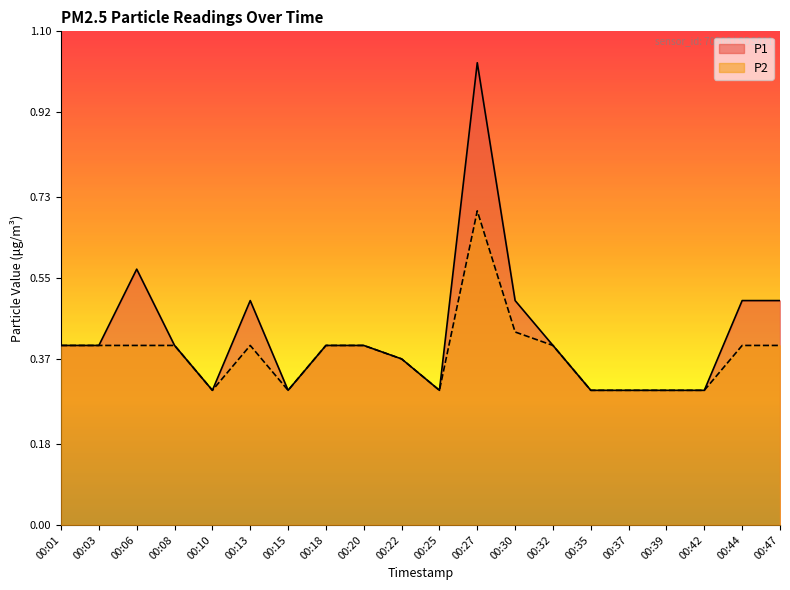

True or false: P1 and P2 cross at least once.

False